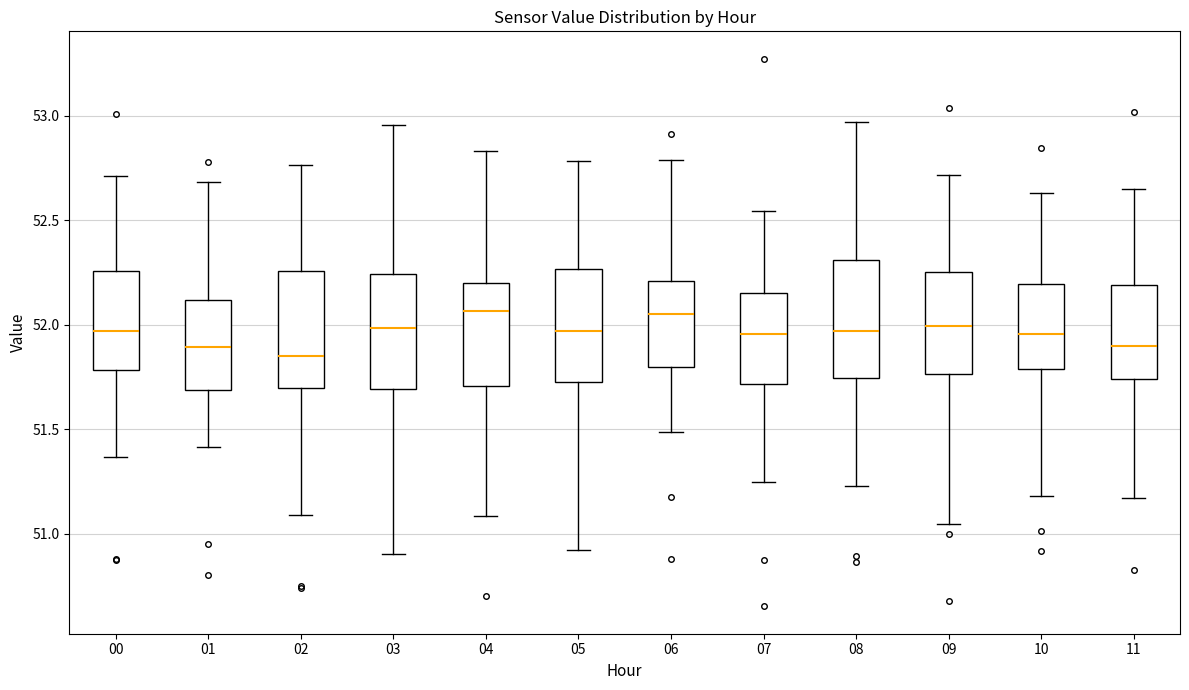

Where is the lower edge of the box at x = 02 on the y-axis? The values are not printed on the chart, so give them approximately, as read against the axis.

51.70